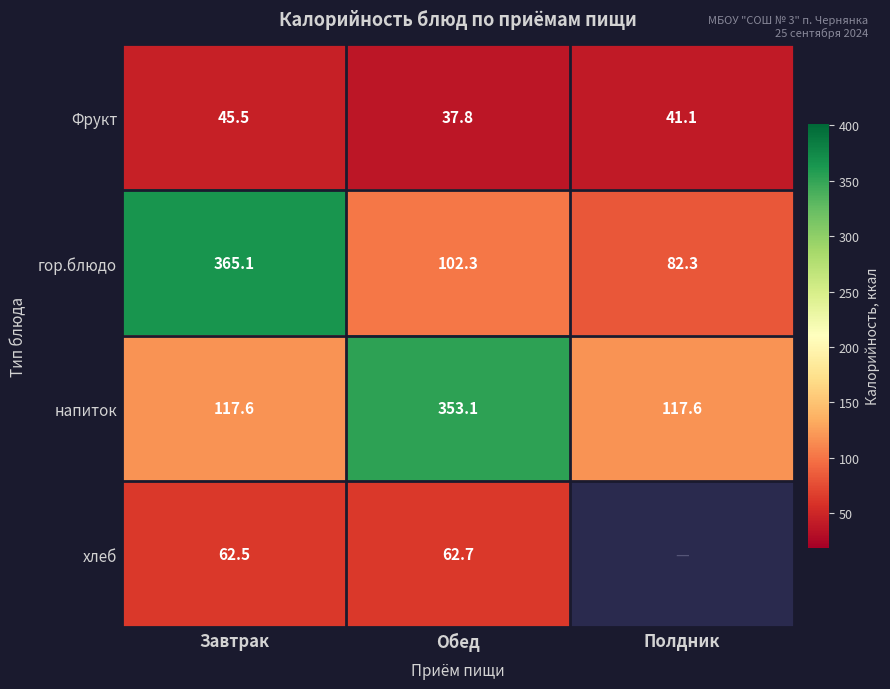

Which category has the lowest value across all series?

Обед